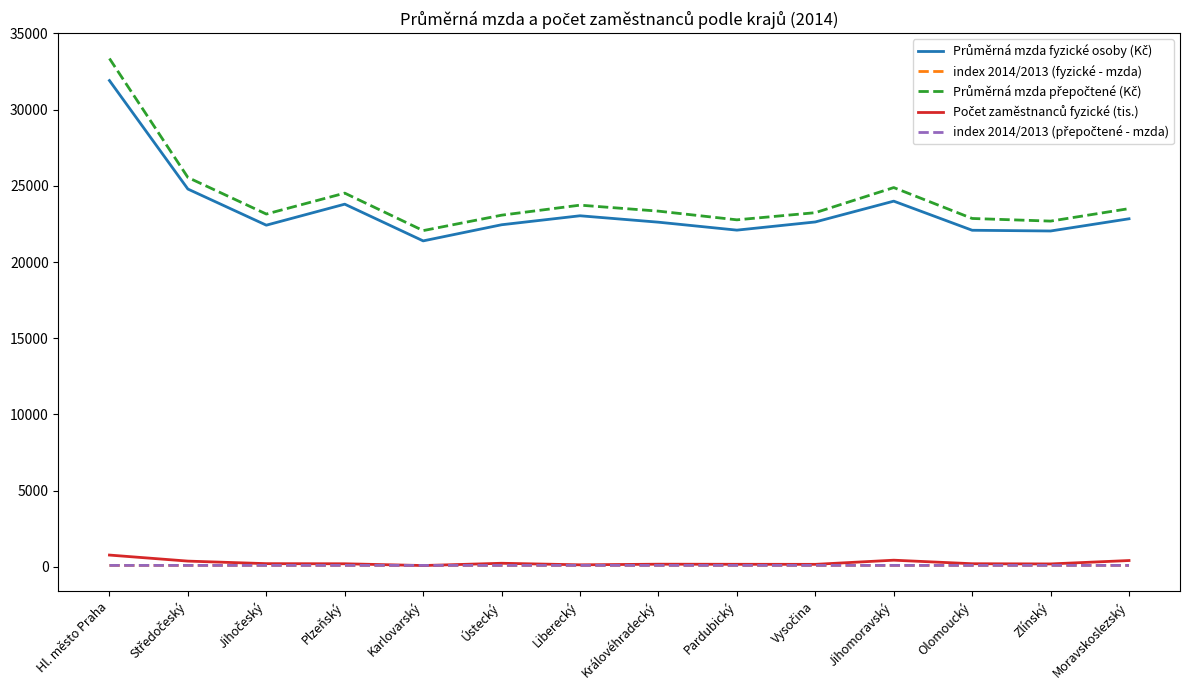

What is the difference between the highest and lowest values at Olomoucký?

22753.2